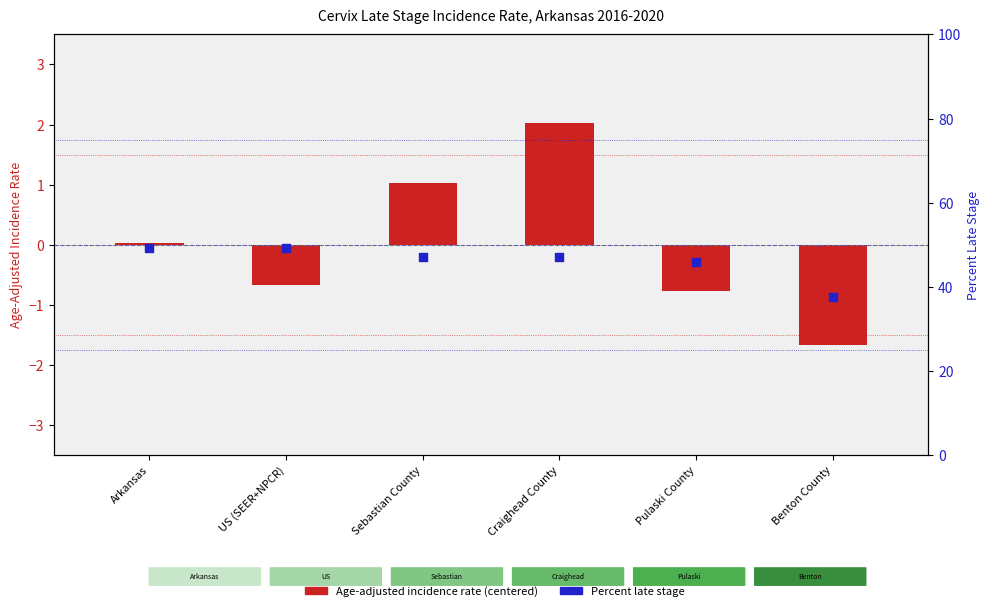

Which series has the widest spread of Y values?

Percent Late Stage